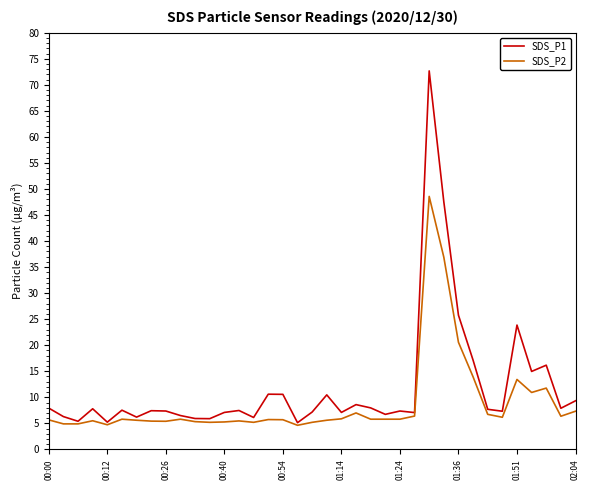

What is the lowest value of the SDS_P2 series?

4.6